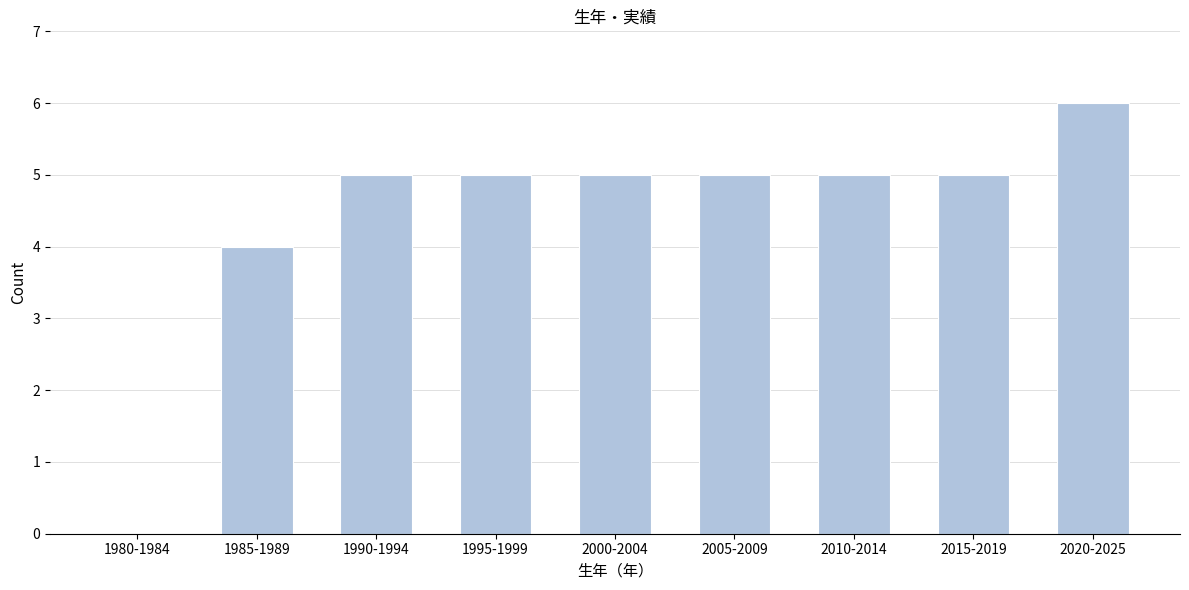

Reading left to right, what are all the values shown in this chart?

1980-1984=0	1985-1989=4	1990-1994=5	1995-1999=5	2000-2004=5	2005-2009=5	2010-2014=5	2015-2019=5	2020-2025=6